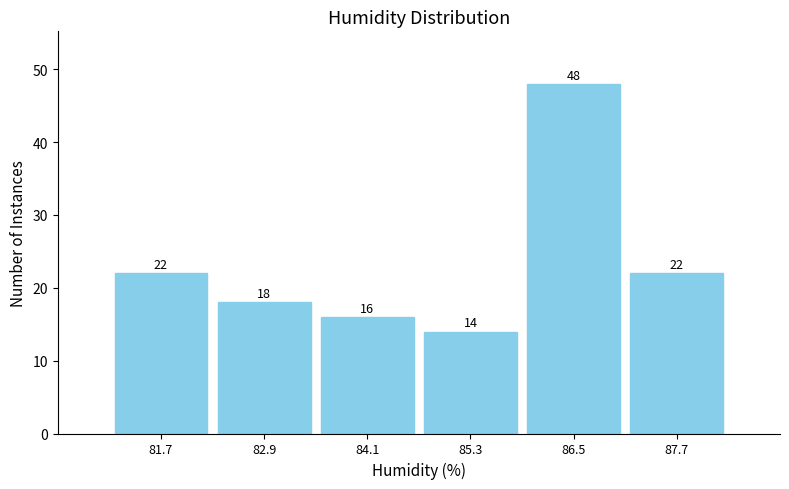

Reading left to right, transcribe this chart: for each bar, give the range it covers on the x-axis and its height. The bar edges are not printed on the chart, so give them approximately, as read against the axis.

81.0 to 82.2: 22
82.2 to 83.4: 18
83.4 to 84.6: 16
84.6 to 85.8: 14
85.8 to 87.0: 48
87.0 to 88.2: 22